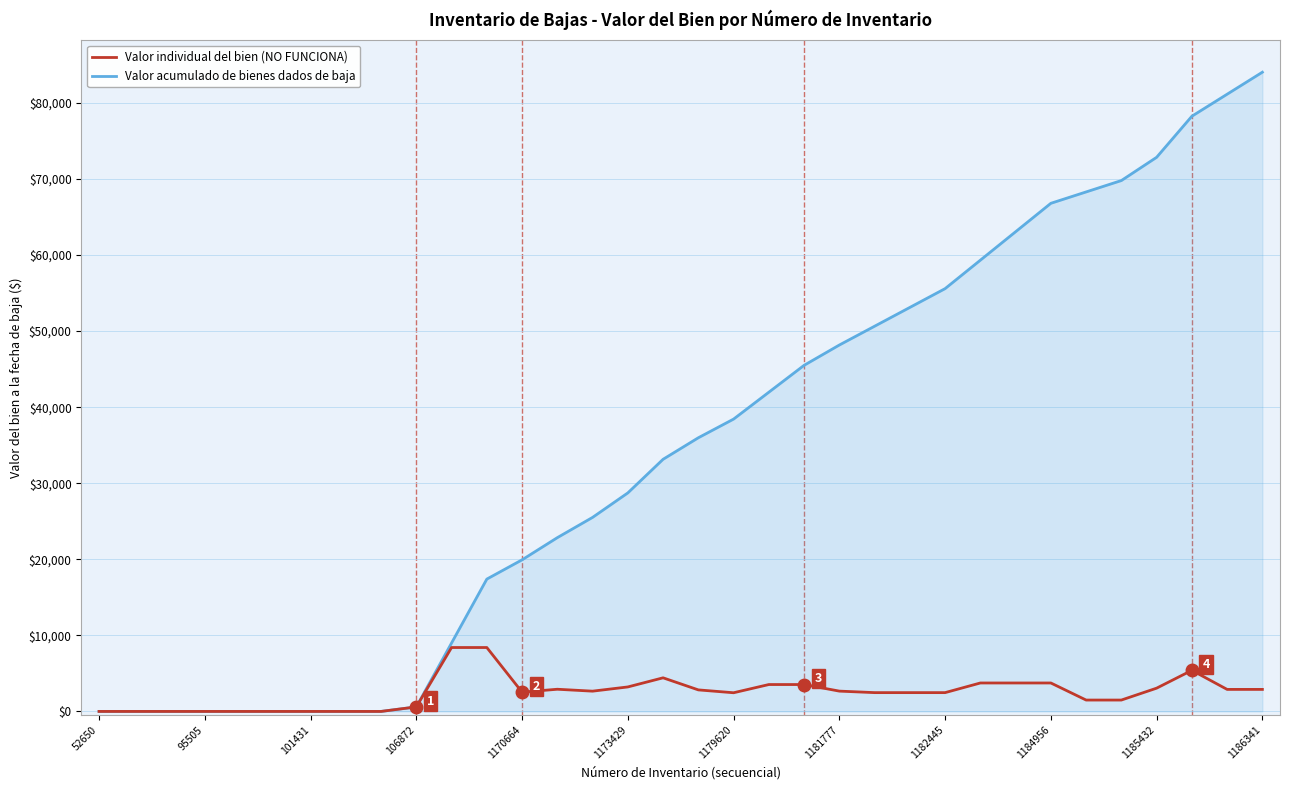

What is the highest value of the Valor individual del bien (NO FUNCIONA) series?

8400.5